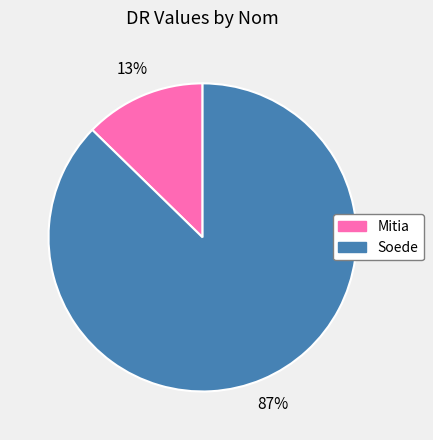

Combined, do Soede and Mitia account for over 50%?

Yes